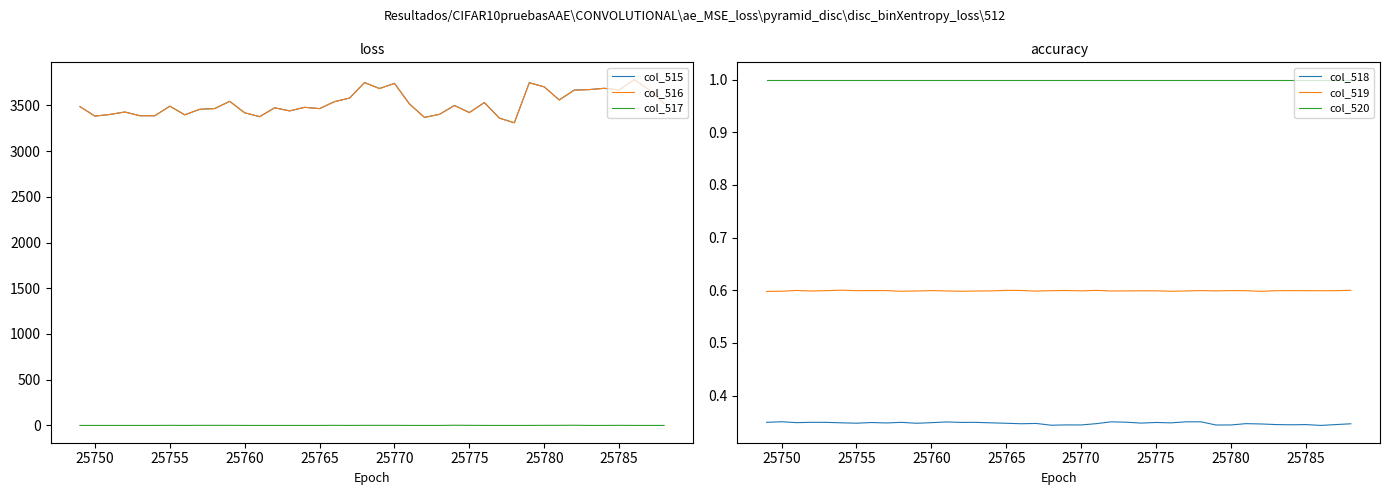

How many interior local valleys does the col_518 series have?

13